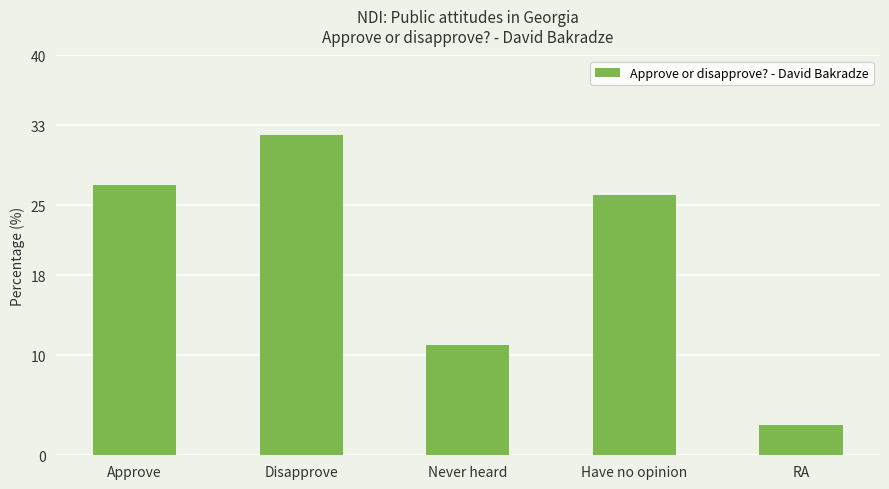

Rank the categories by value from lowest to highest.

RA, Never heard, Have no opinion, Approve, Disapprove